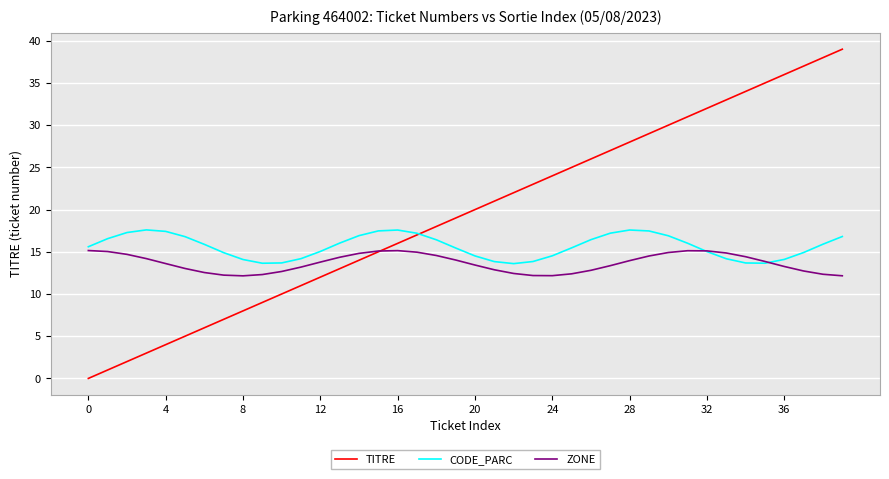

What is the difference between the maximum and minimum values in the ZONE series?

3.0